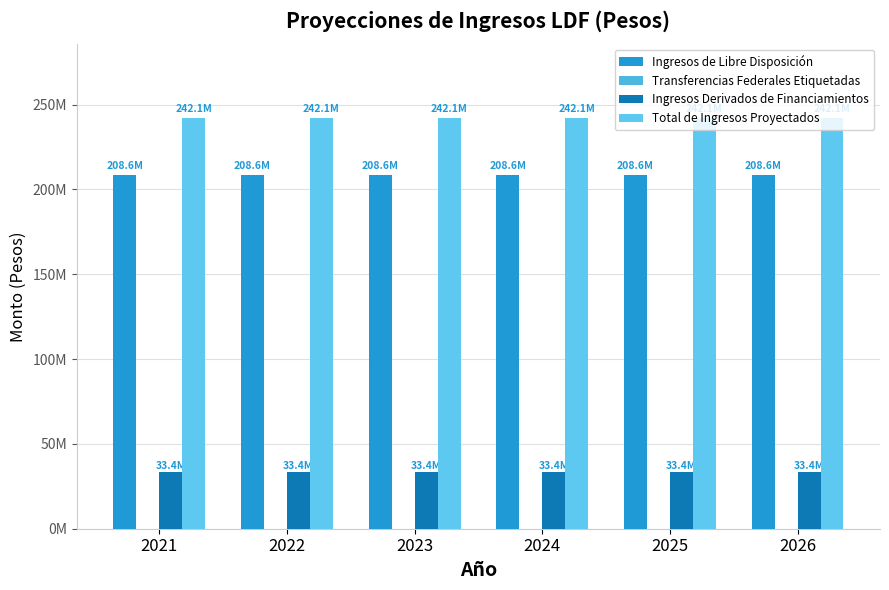

Which series has the largest range (max minus min)?

Ingresos de Libre Disposición